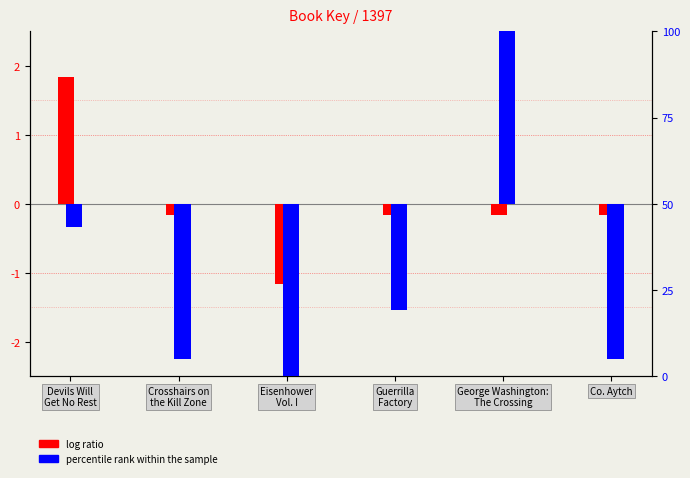

How many values in the percentile rank within the sample series exceed -30?

2